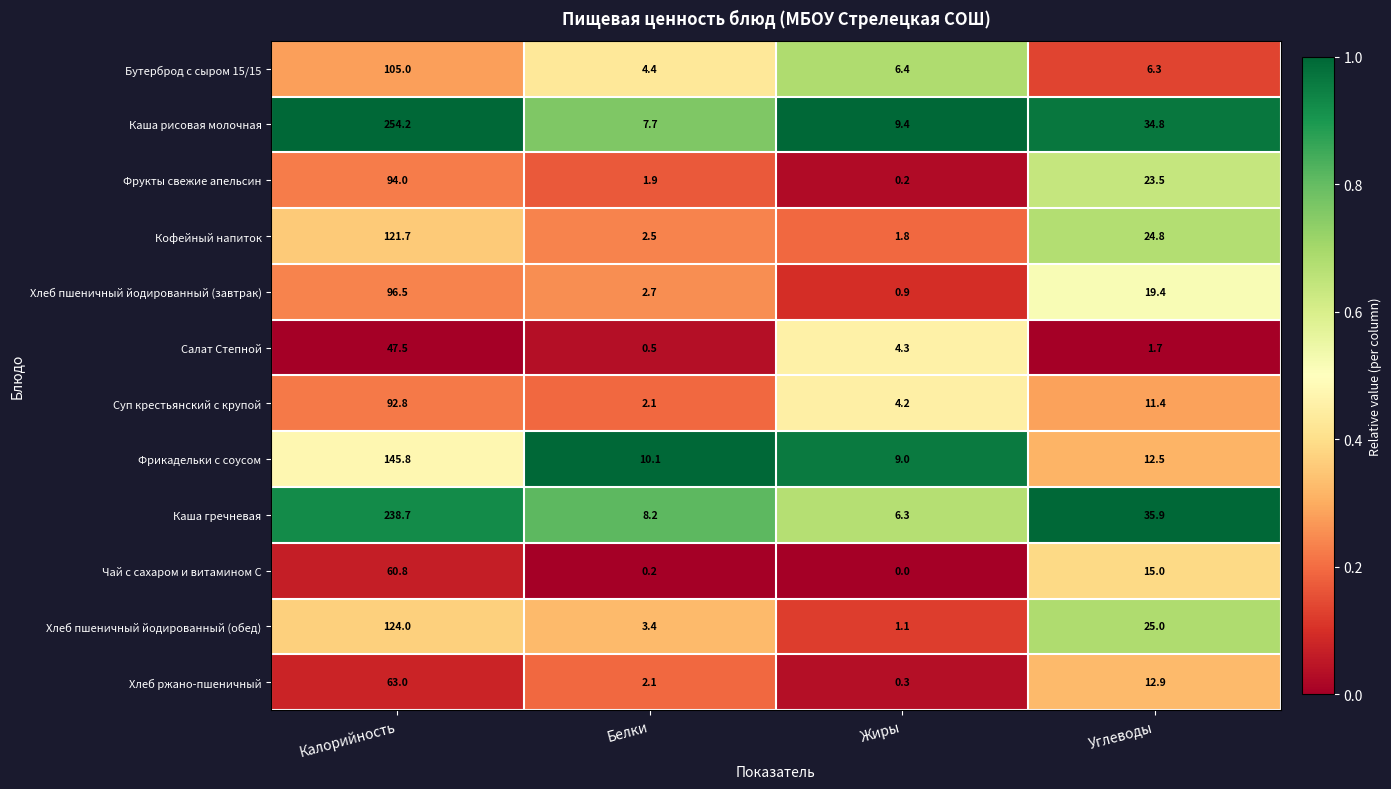

At which label does Хлеб ржано-пшеничный reach its peak?

Калорийность